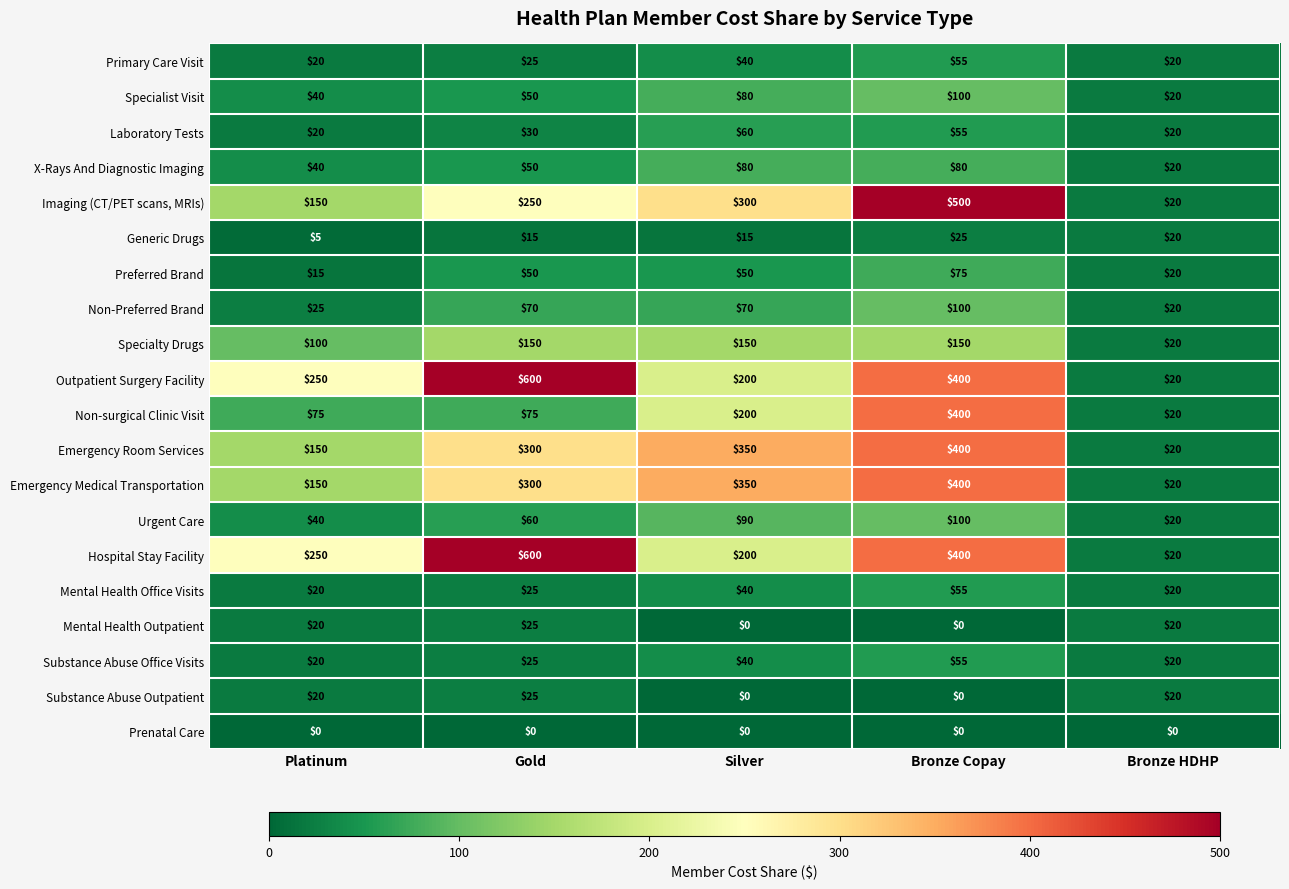

What is the difference between the Non-Preferred Brand values at Bronze HDHP and Bronze Copay?

80